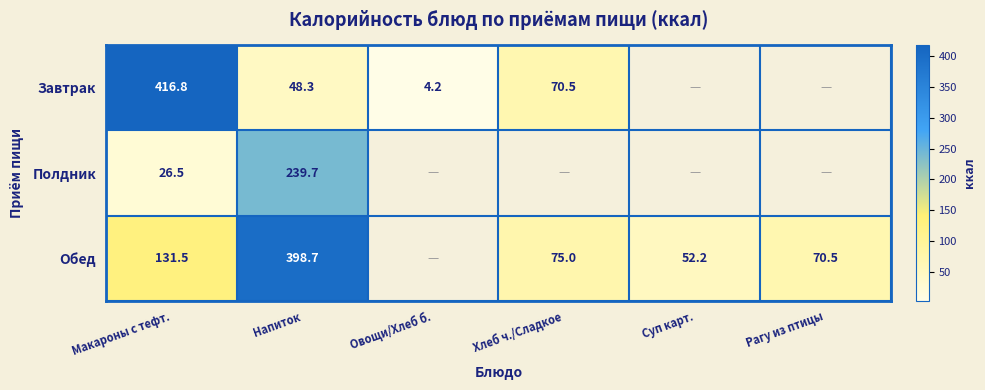

Is the value of Завтрак at Овощи/Хлеб б. greater than the value of Обед at Макароны с тефт.?

No